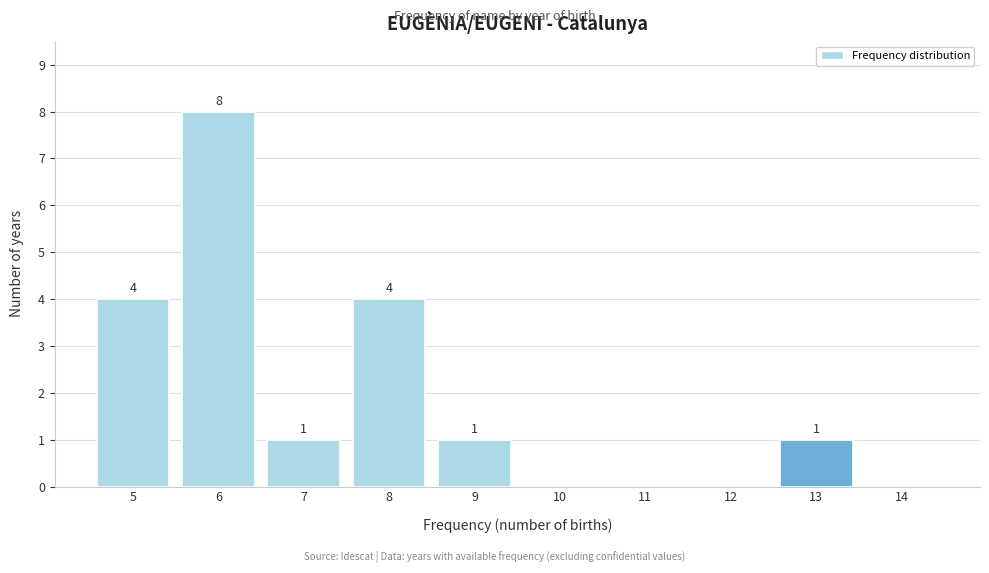

Over which range of the x-axis is the bar tallest?

5.5 to 6.5